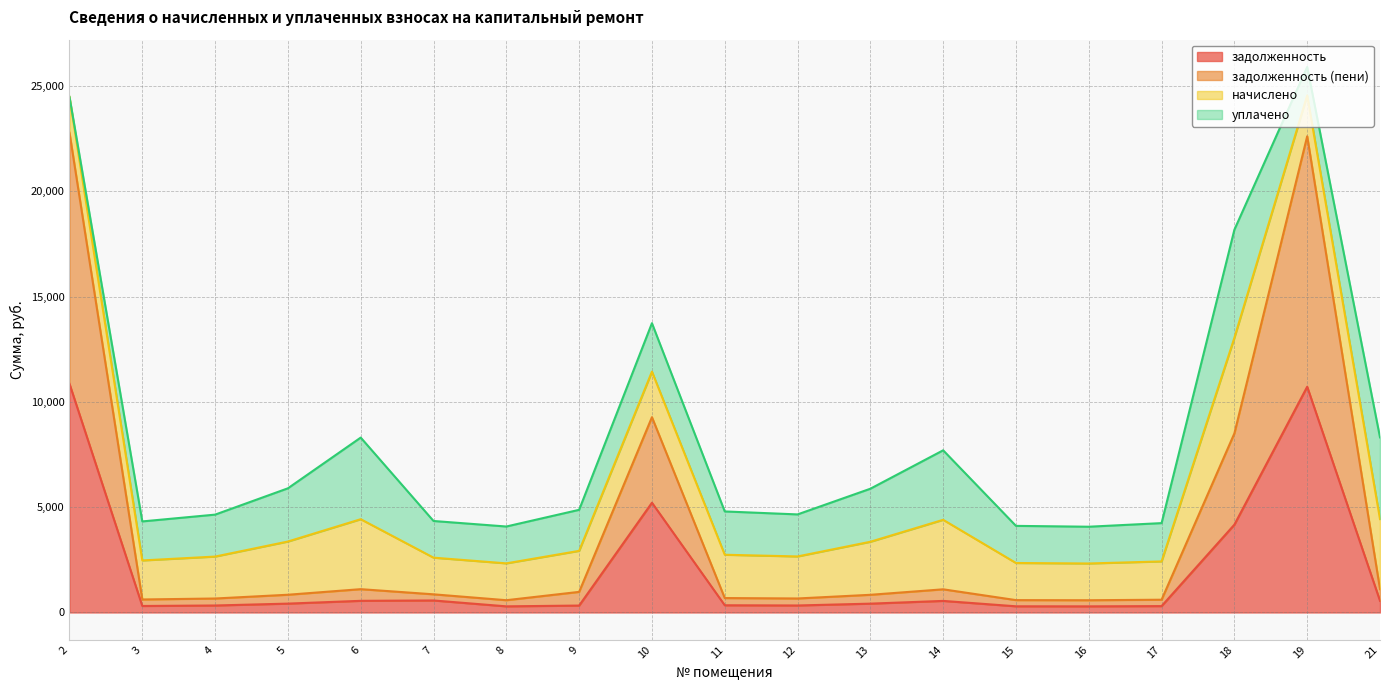

At which label does задолженность (пени) first exceed 842?

2